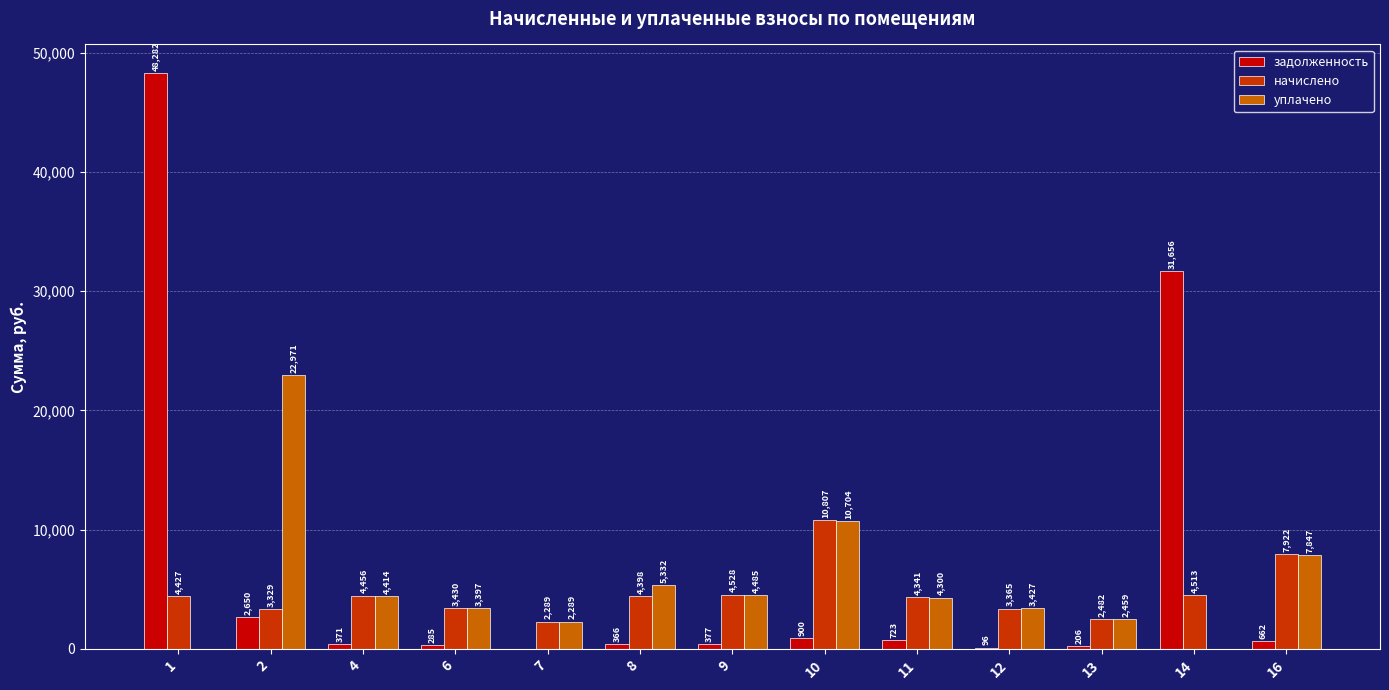

Which series has the largest total across all categories?

задолженность